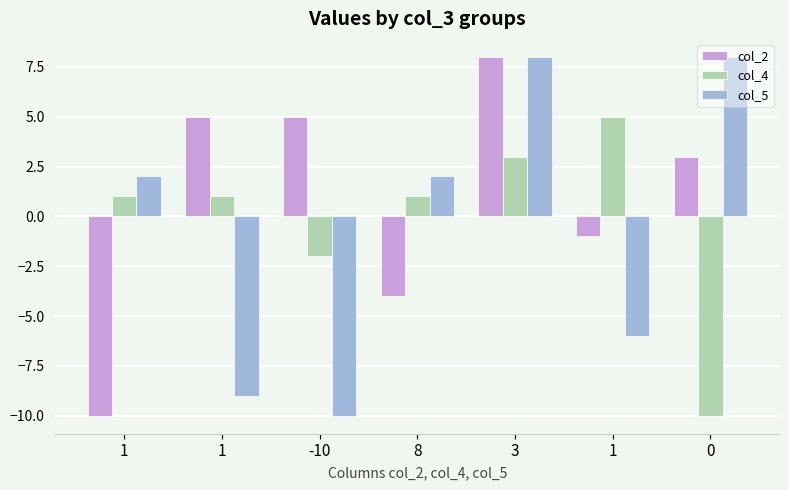

How many col_4 values are between -2 and 3?

5